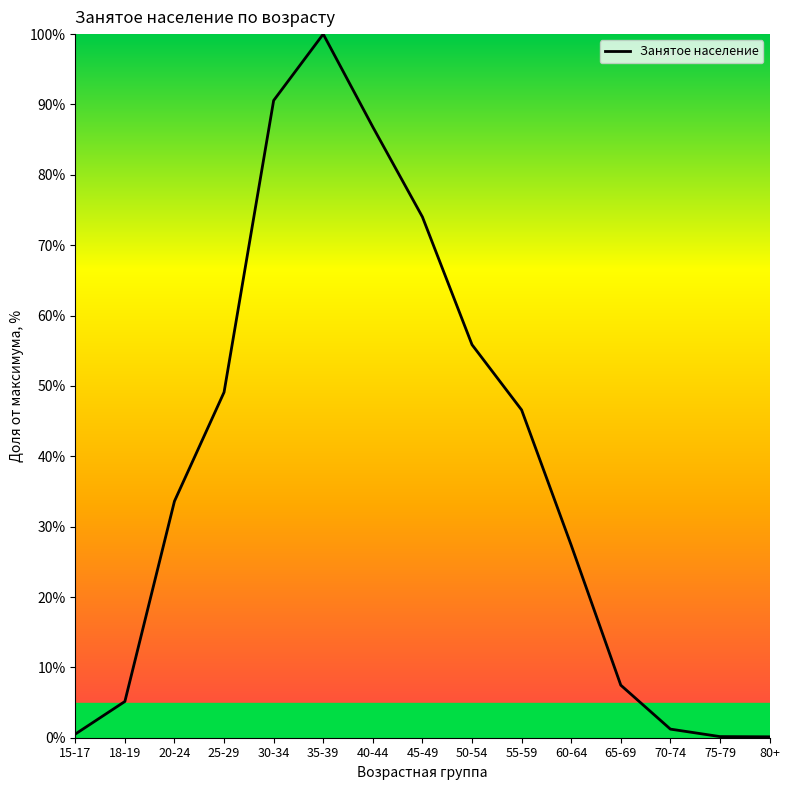

What is the difference between the maximum and minimum values?

99.9